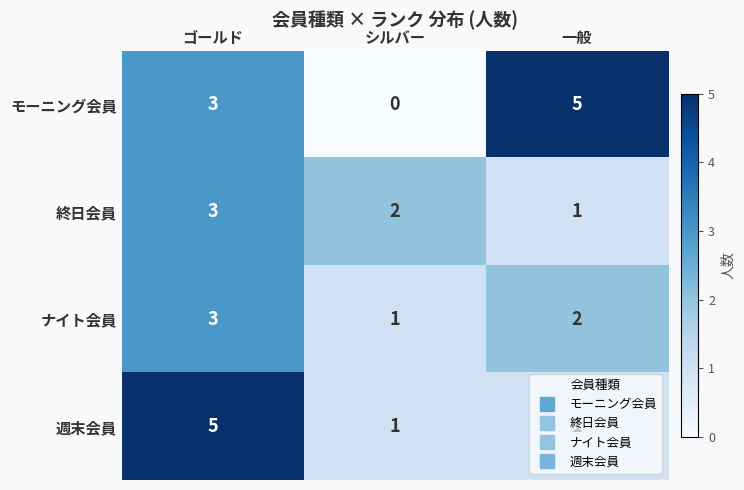

At which label does モーニング会員 reach its minimum?

シルバー